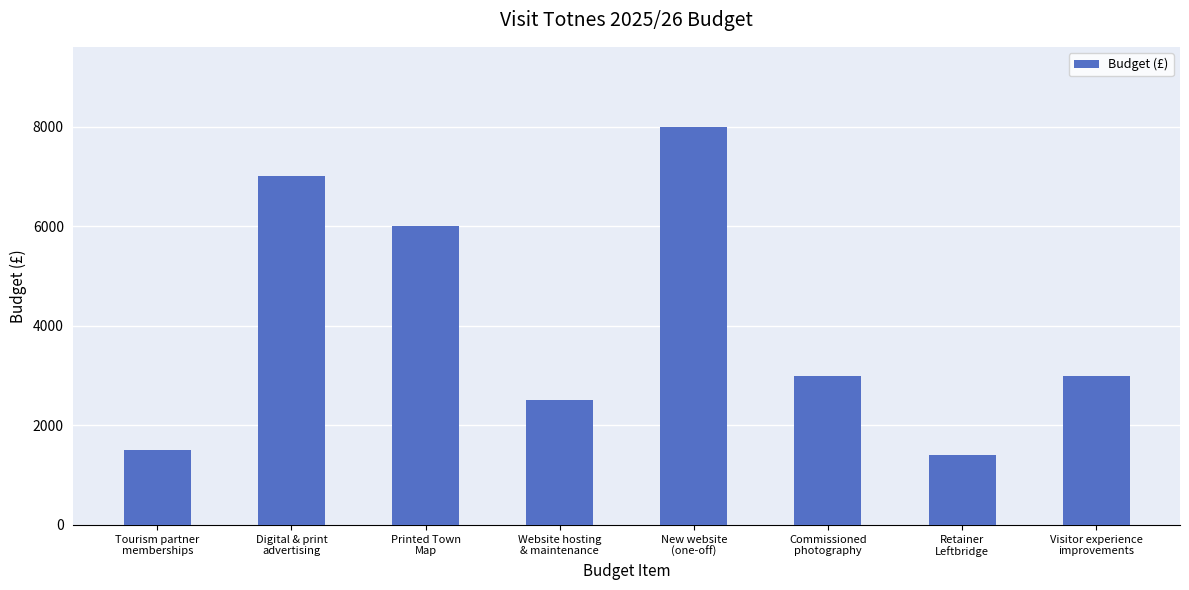

What is the difference between the values at Visitor experience
improvements and Retainer
Leftbridge?

1600